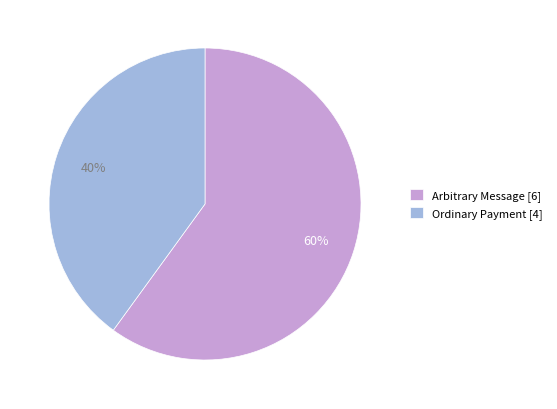

To the nearest percent, what portion does Ordinary Payment [4] represent?

40%